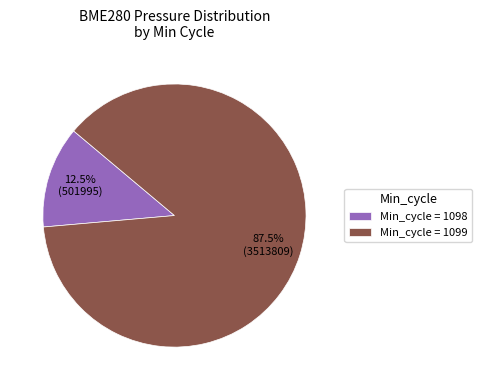

Which category has the biggest portion of the pie?

Min_cycle = 1099